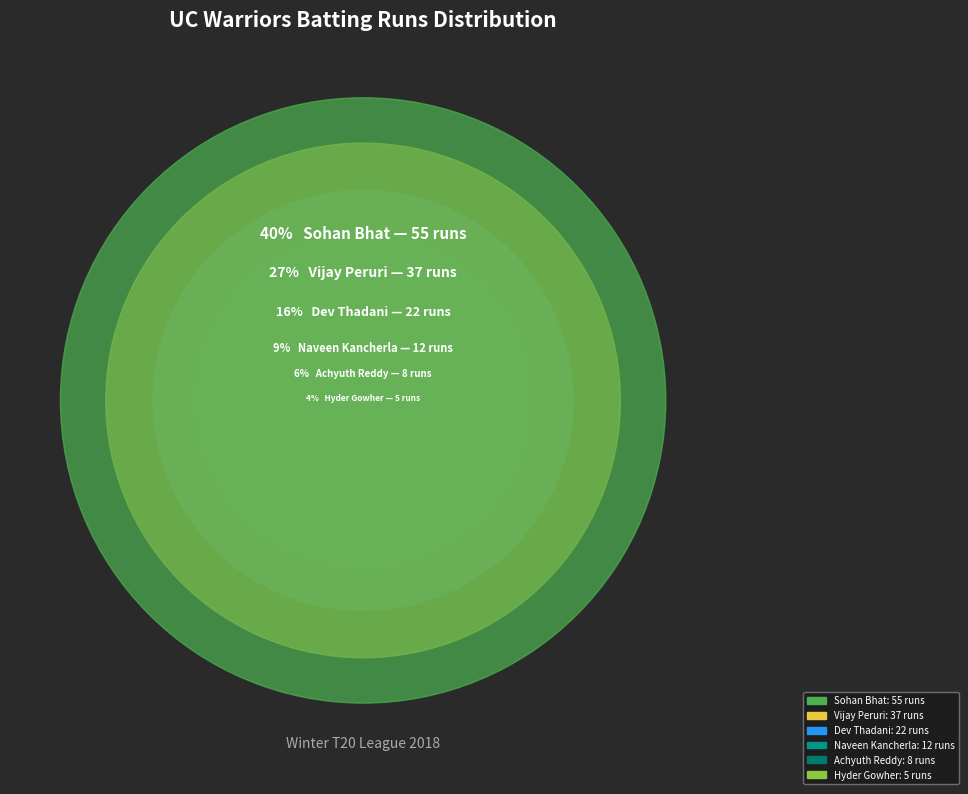

How much of the chart is everything except Hyder Gowher?

96.4%